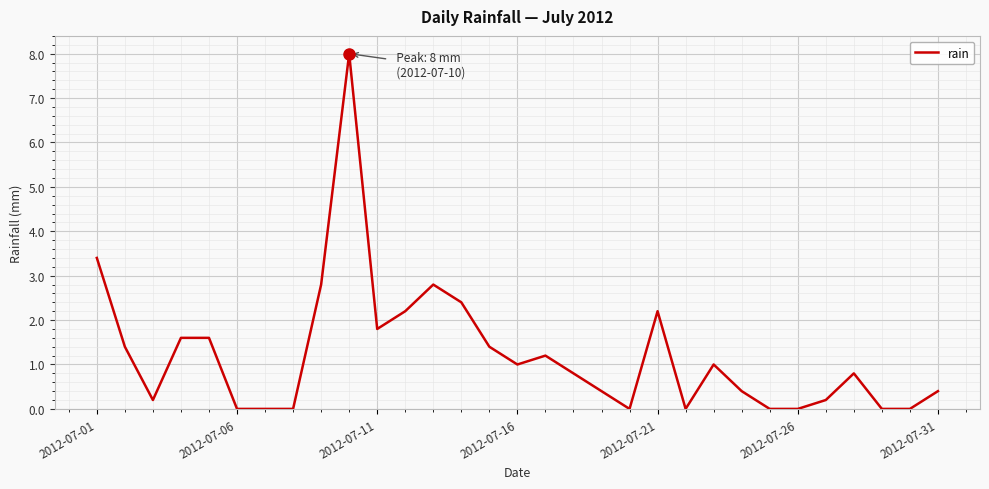

What is the difference between the maximum and minimum values?

8.0